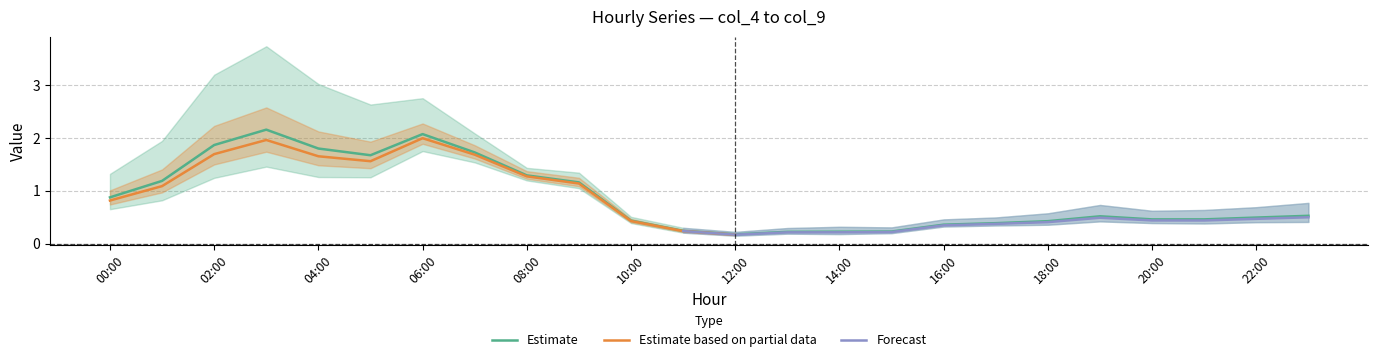

What is the maximum value shown in the chart?

3.7